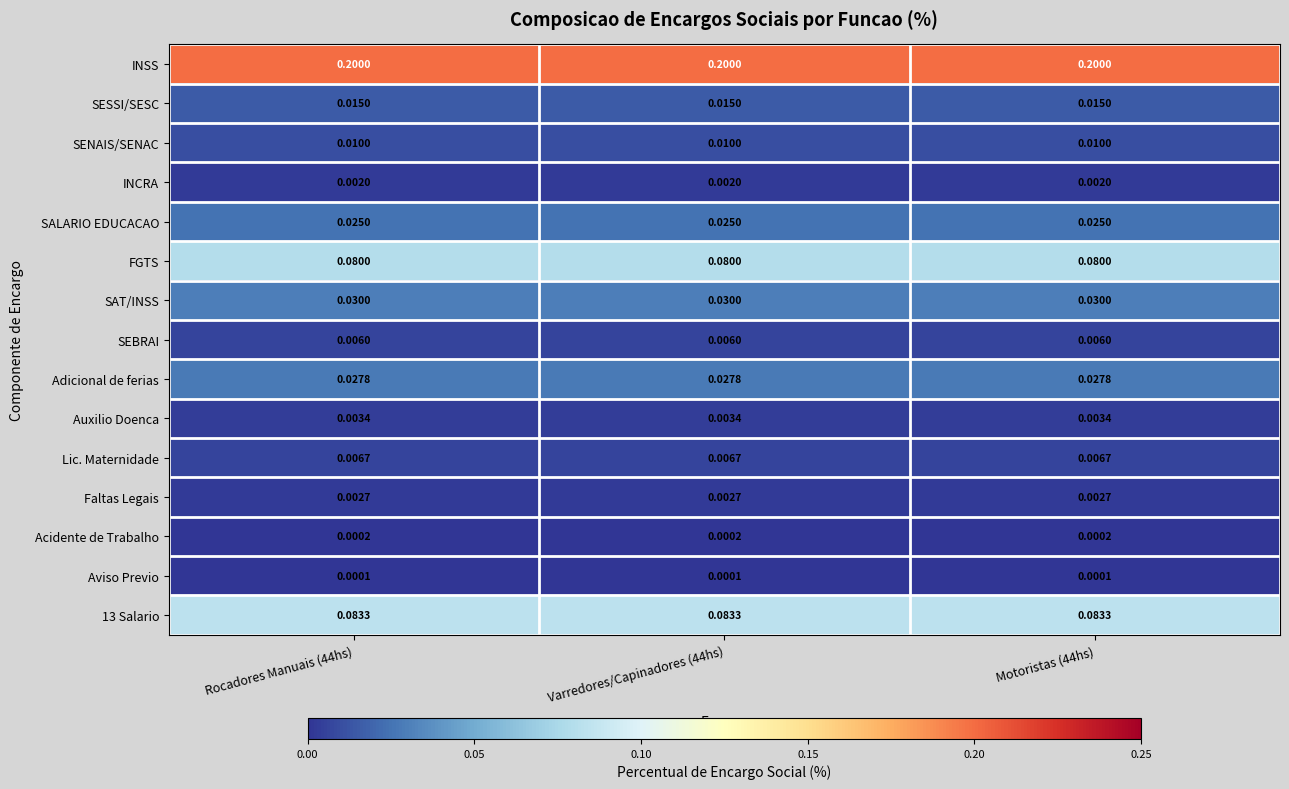

Which series has the largest total across all categories?

INSS